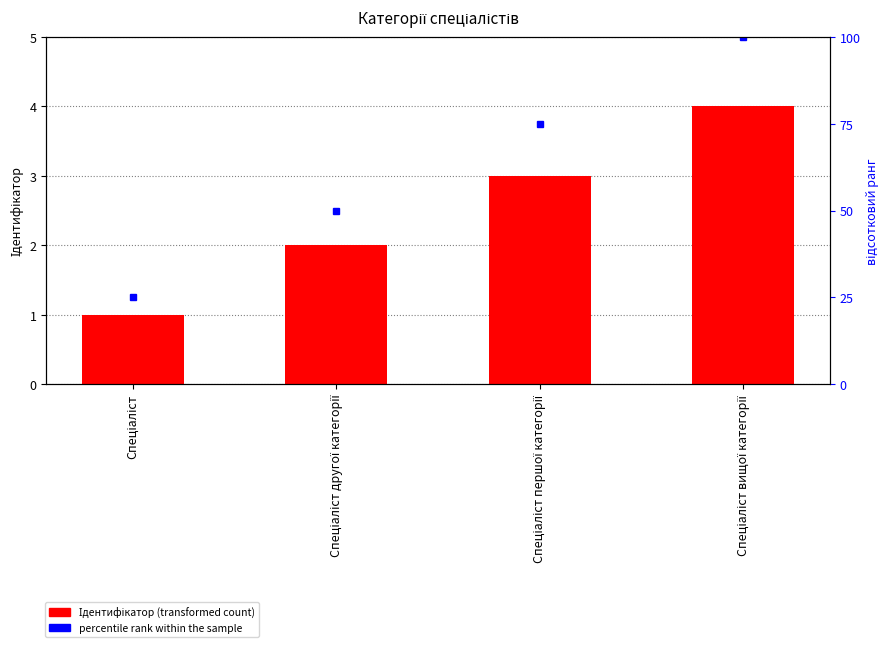

What is the spread (max minus min) of values at Спеціаліст?

24